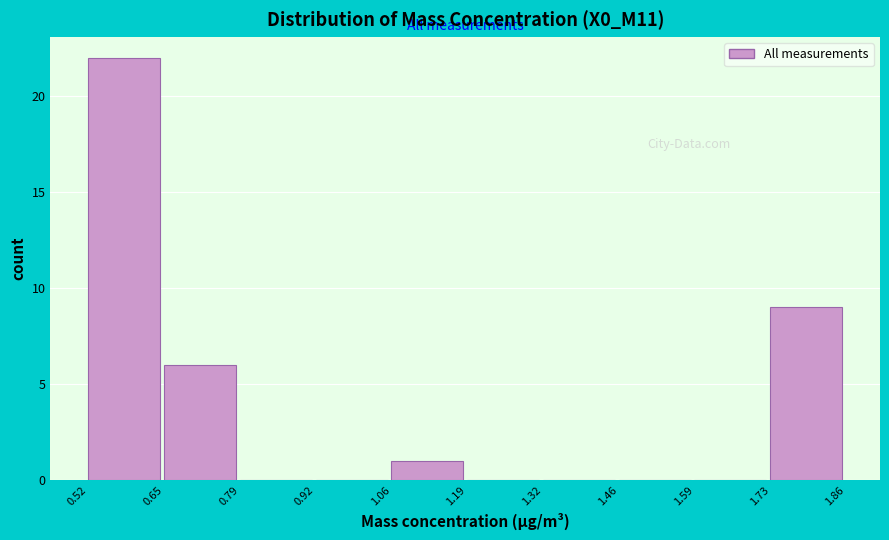

Reading left to right, transcribe this chart: for each bar, give the range it covers on the x-axis and its height. The values are not printed on the chart, so give them approximately, as read against the axis.

0.52 to 0.65: 22
0.65 to 0.79: 6
0.79 to 0.92: 0
0.92 to 1.06: 0
1.06 to 1.19: 1
1.19 to 1.32: 0
1.32 to 1.46: 0
1.46 to 1.59: 0
1.59 to 1.73: 0
1.73 to 1.86: 9